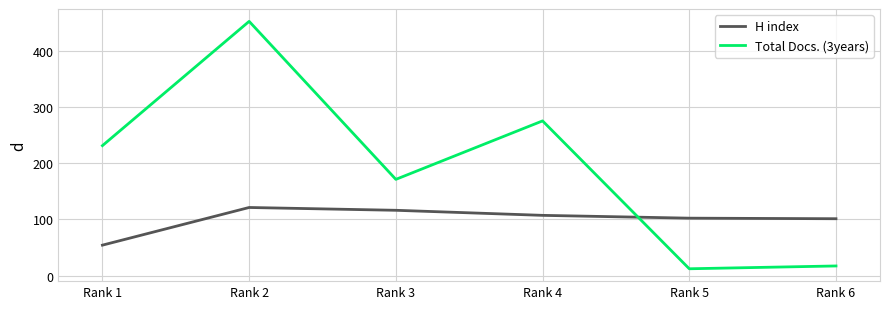

How many lines are shown in the chart?

2